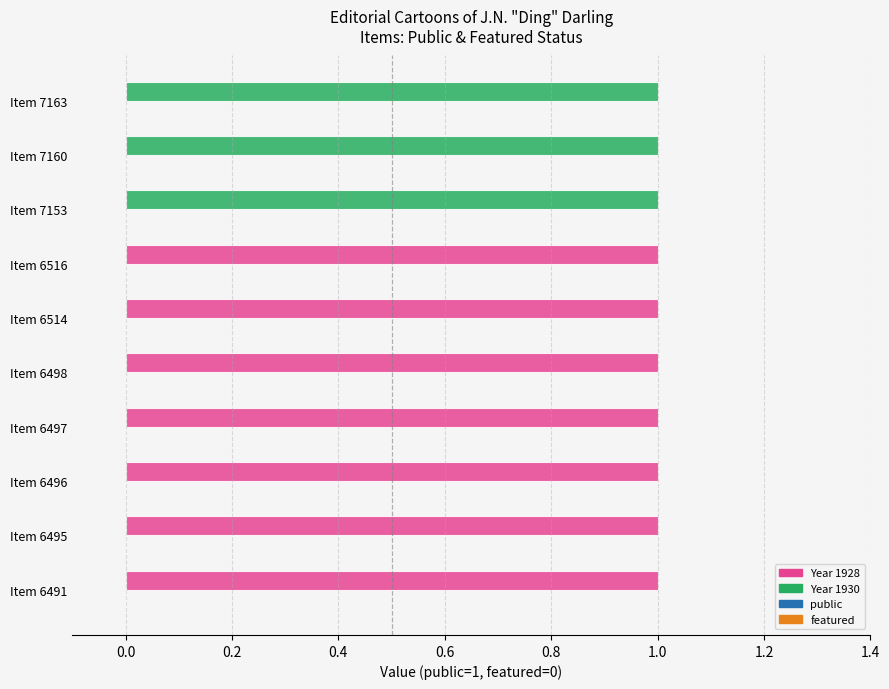

What is the total value across all series at Item 6497?

1